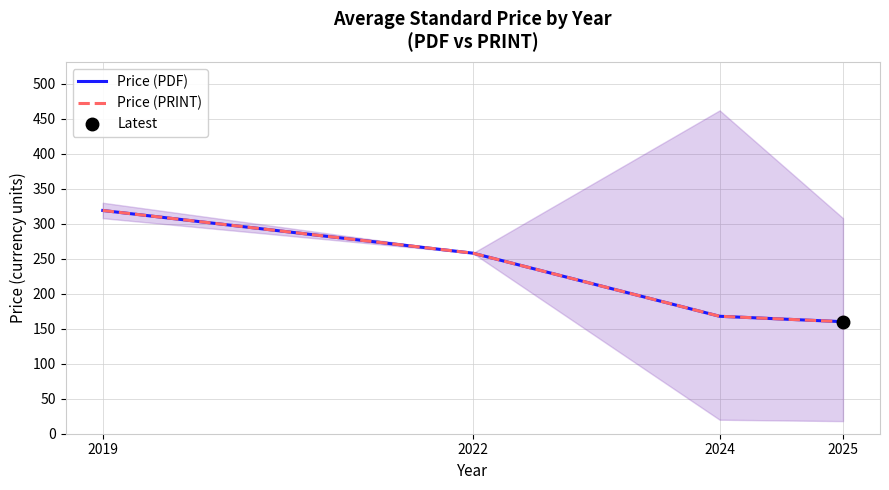

What are all the series names shown in the legend?

Price (PDF), Price (PRINT)